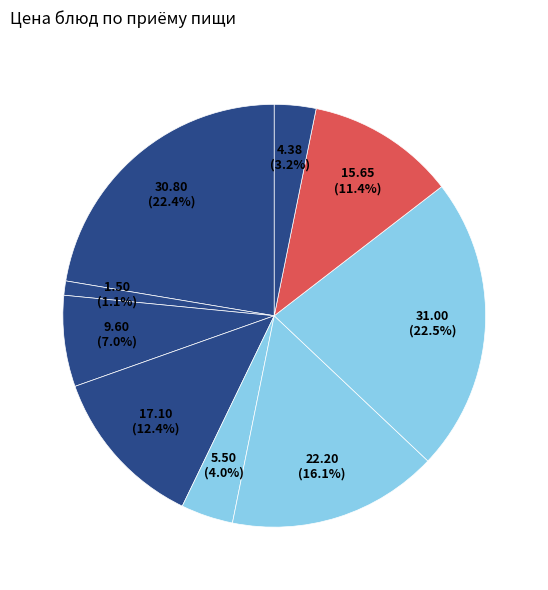

How many segments does this pie chart have?

9